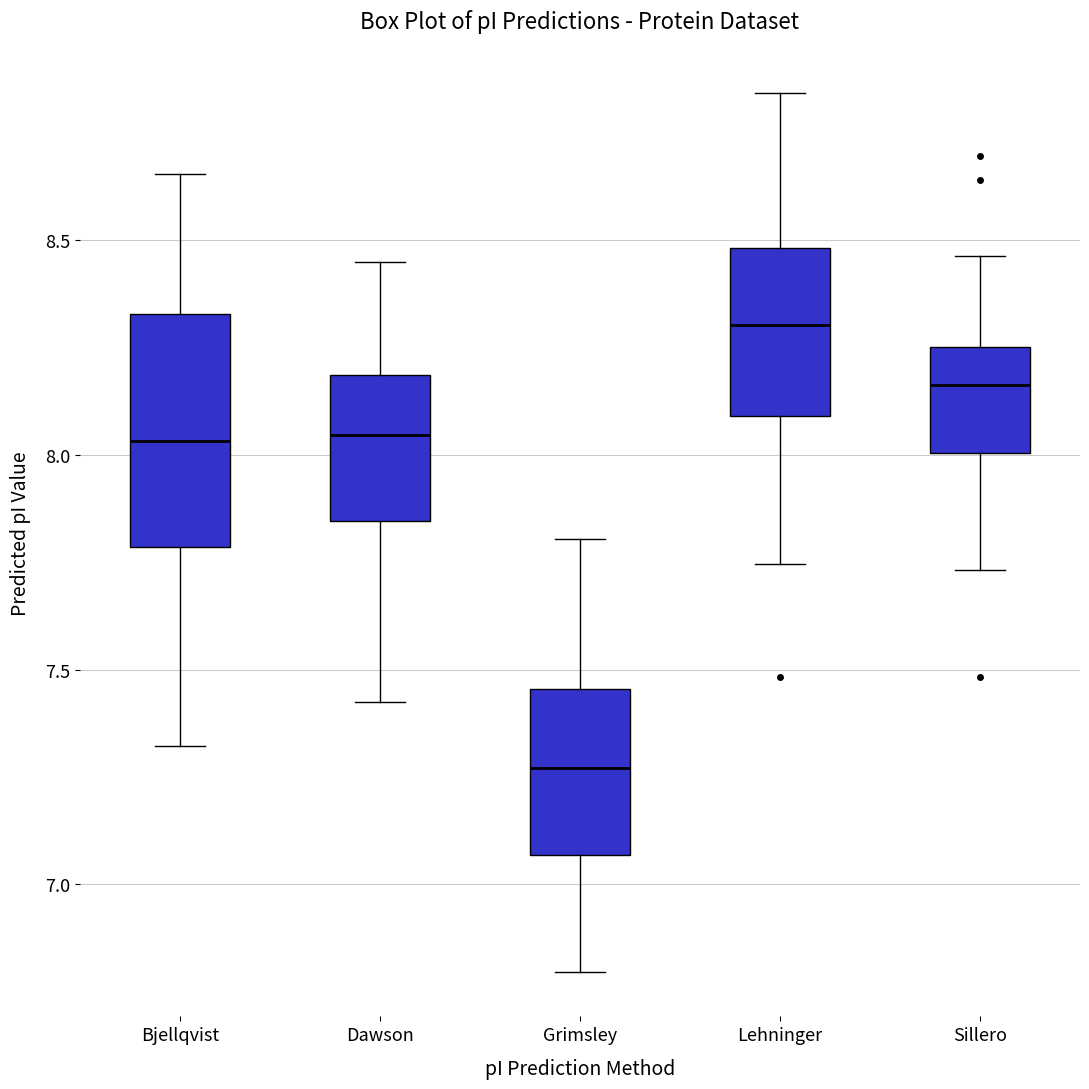

Which box has the highest median line?

Lehninger